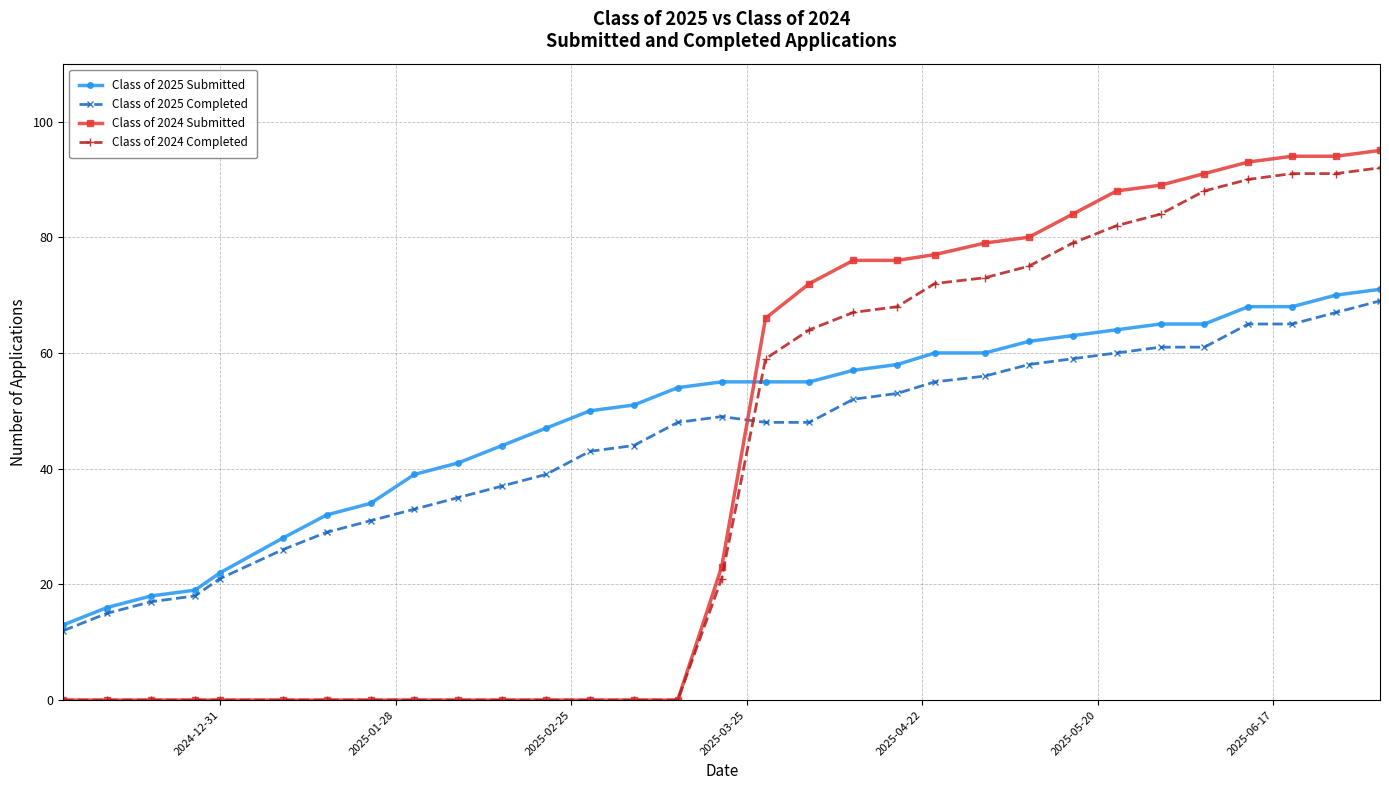

What is the highest value of the Class of 2024 Completed series?

92